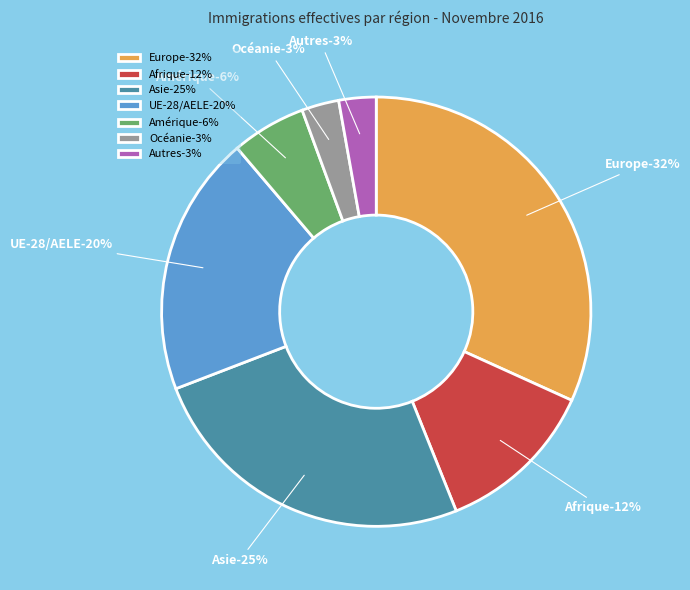

Is the sum of Autres and Océanie greater than half?

No